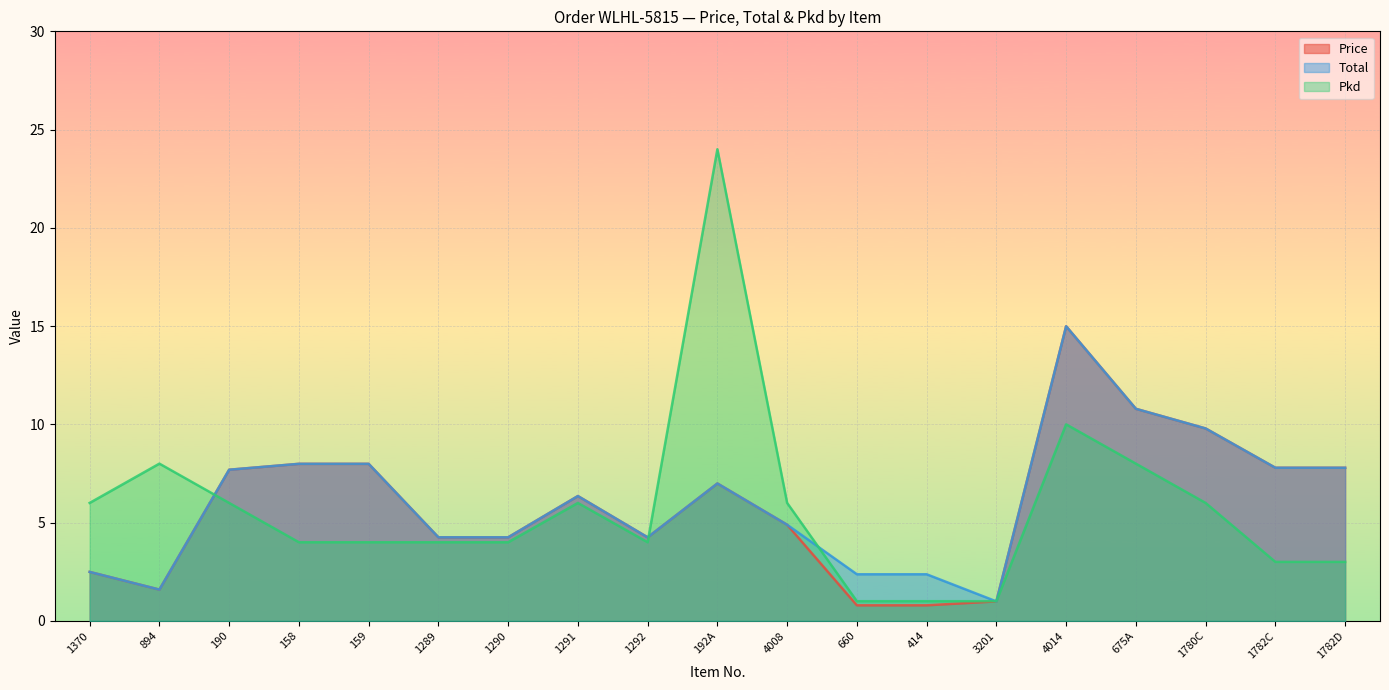

What are all the series names shown in the legend?

Price, Total, Pkd